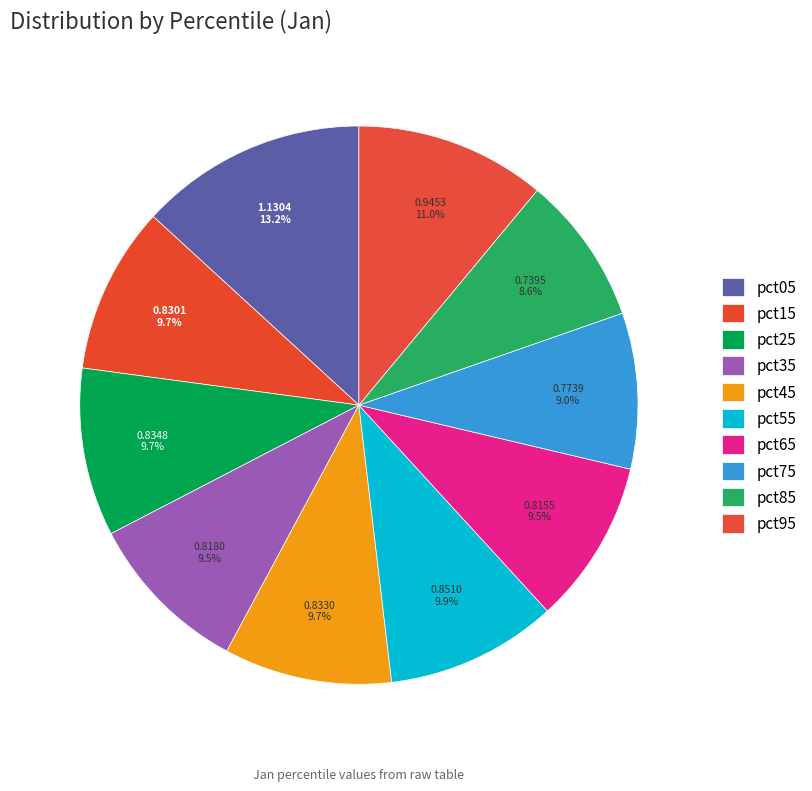

To the nearest percent, what is the difference between the largest and smallest slice percentages?

5%